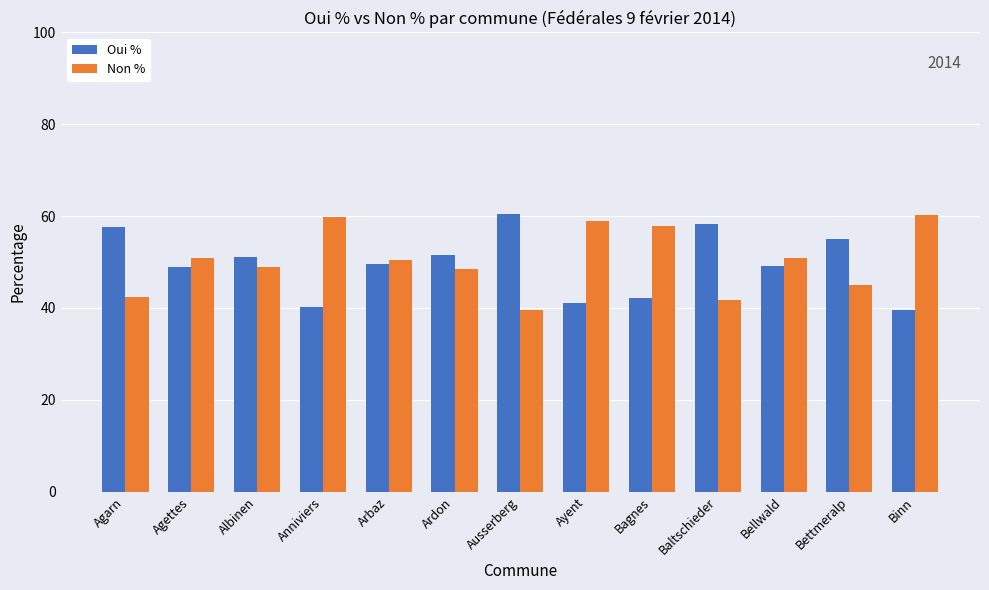

True or false: Non % has a value of 48.9 at Albinen.

True